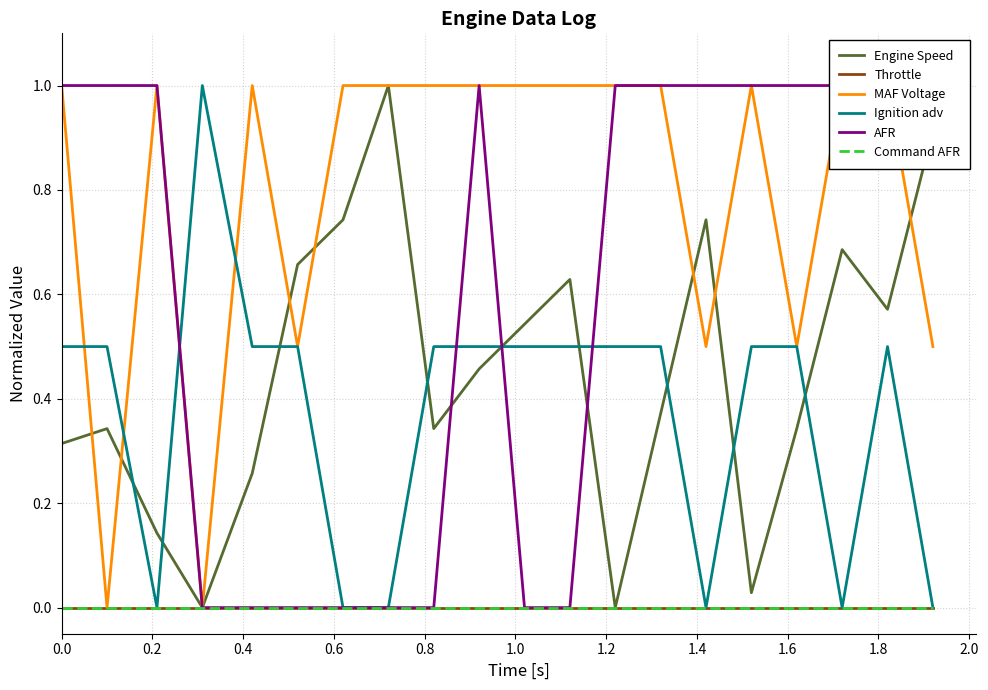

What is the average value of the Ignition adv series?

0.4